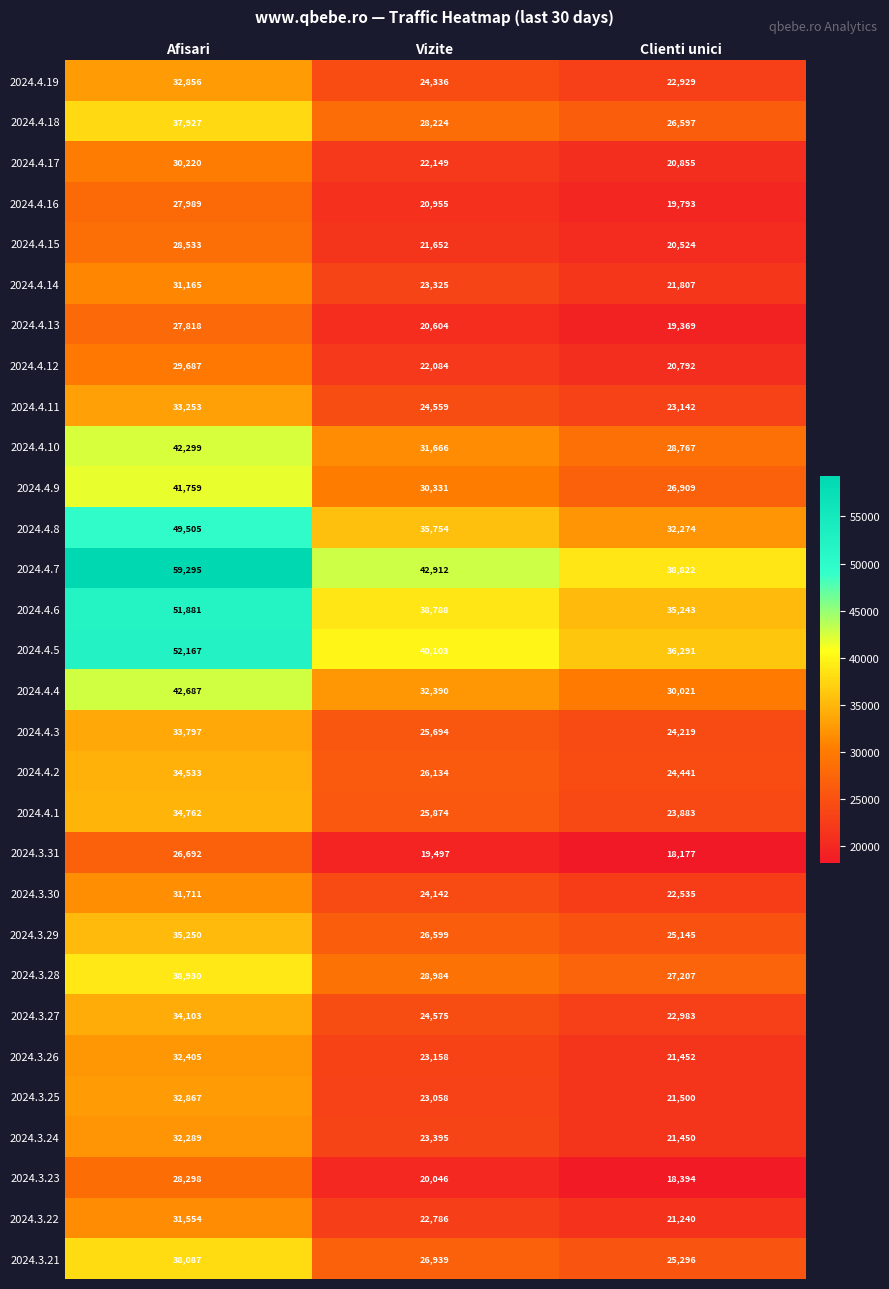

Which series changed the most between Vizite and Clienti unici?

2024.4.7